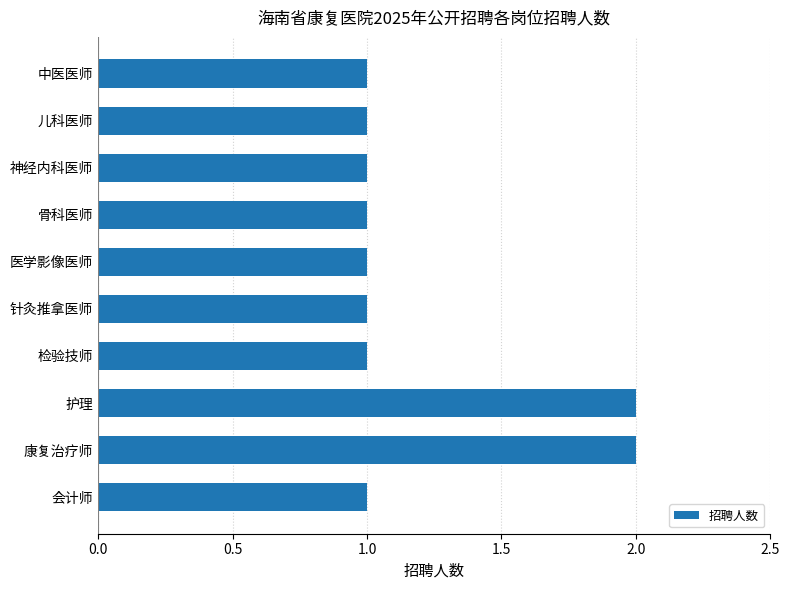

How many series are shown in this chart?

1